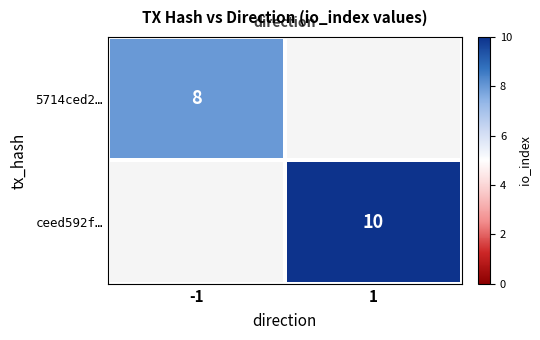

Is it true that 5714ced2… equals 8 at -1?

True